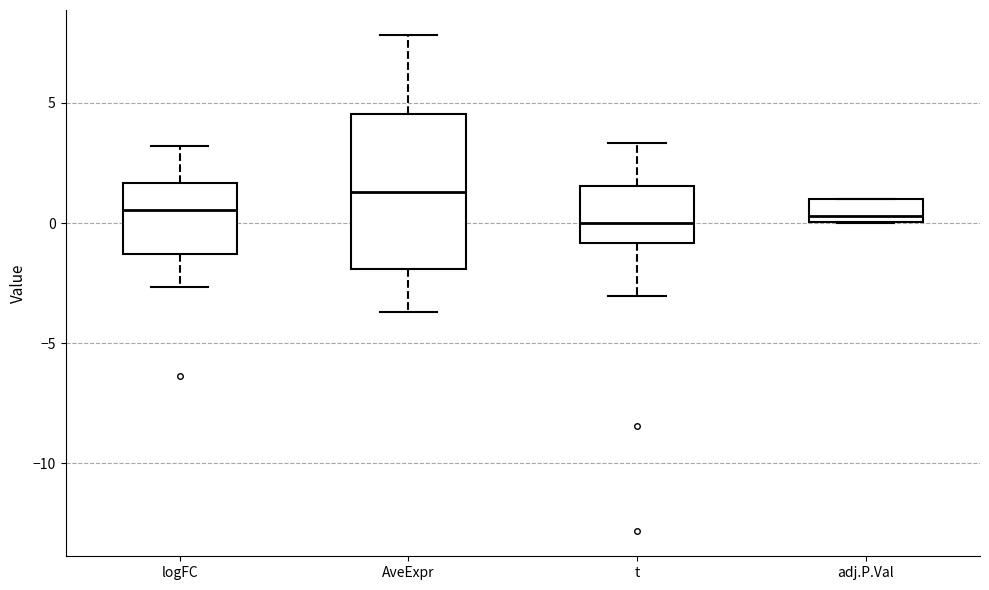

Reading left to right, transcribe this box plot: for each box, give where its median line is, the range the box spans, and where its two whiskers end, as read against the y-axis. The values are not printed on the chart, so give them approximately, as read against the axis.

logFC: median 0.5, box -1.5 to 1.5, whiskers -2.5 to 3.0
AveExpr: median 1.5, box -2.0 to 4.5, whiskers -3.5 to 8.0
t: median 0.0, box -1.0 to 1.5, whiskers -3.0 to 3.5
adj.P.Val: median 0.5, box 0.0 to 1.0, whiskers 0.0 to 1.0